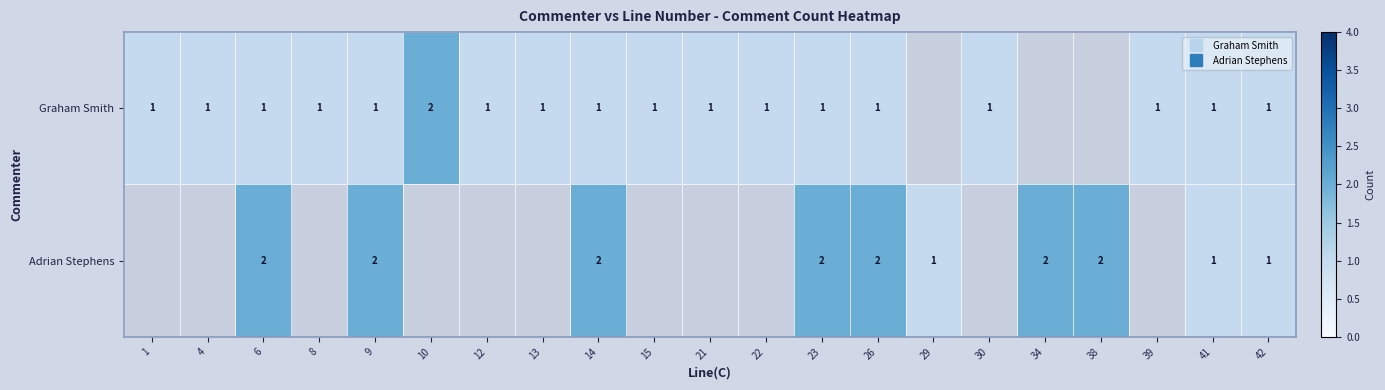

Which series has the largest range (max minus min)?

Graham Smith